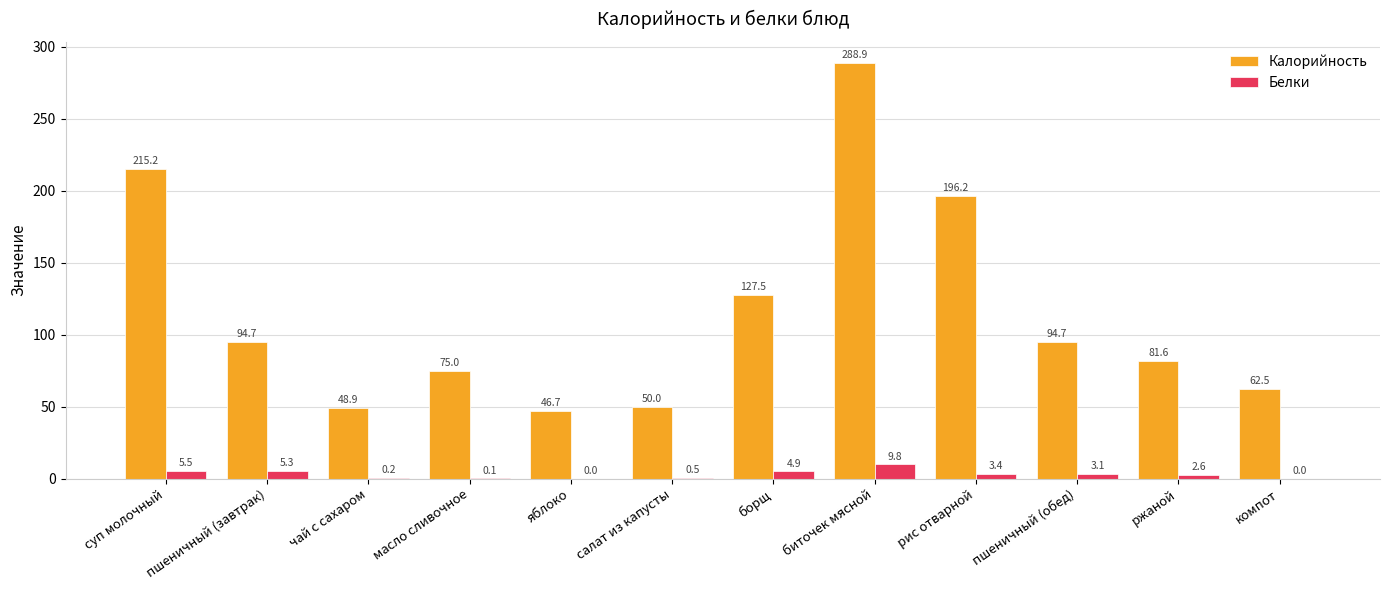

Where does the Белки series first go above 3?

суп молочный